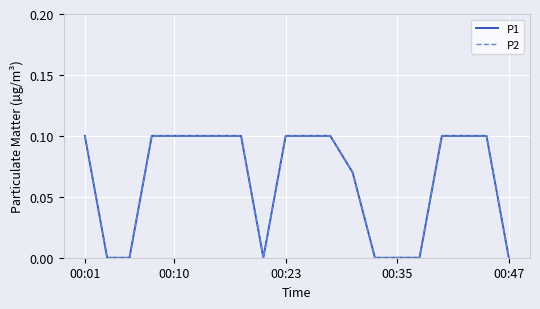

Rank the series by their maximum value, from highest to lowest.

P1, P2